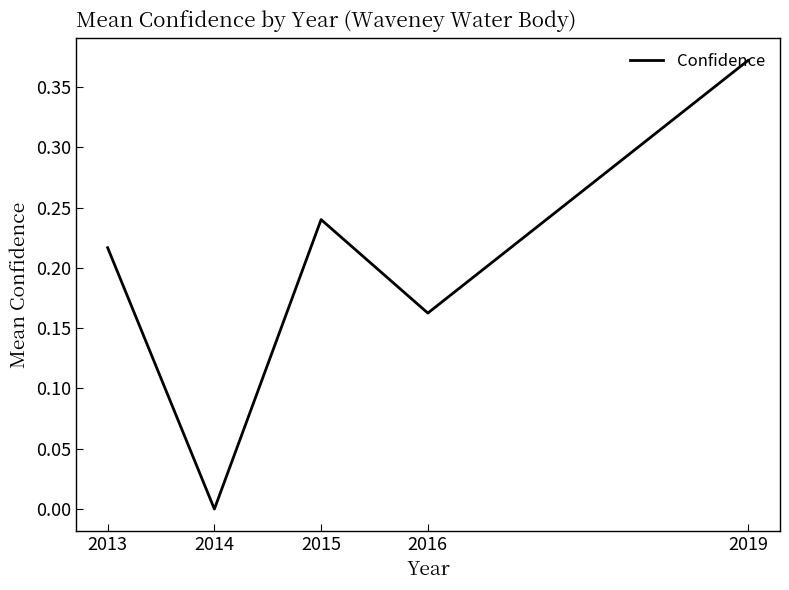

Rank the categories by value from lowest to highest.

2014, 2016, 2013, 2015, 2019